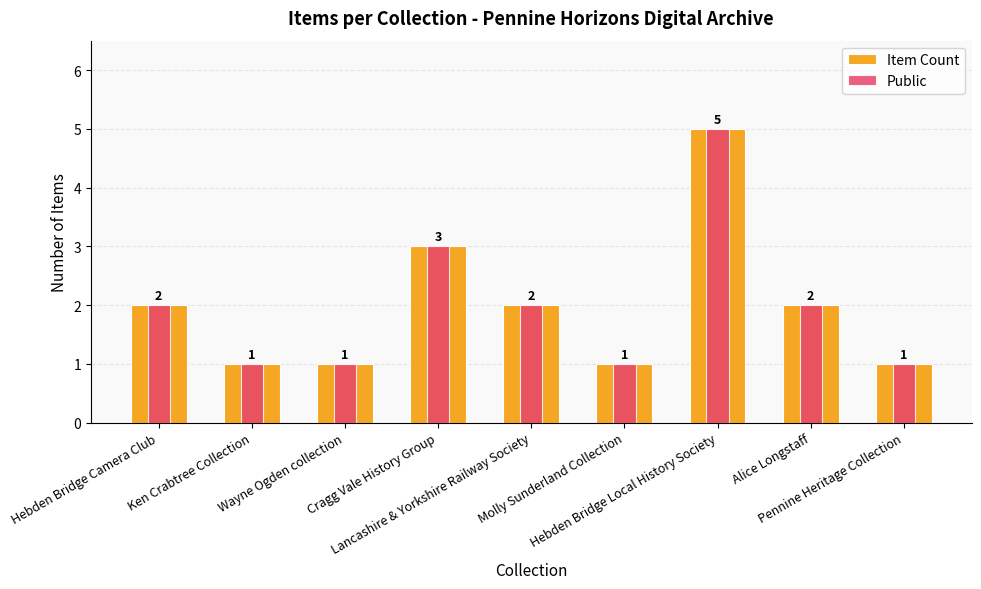

True or false: Item Count has a value of 5 at Hebden Bridge Local History Society.

True